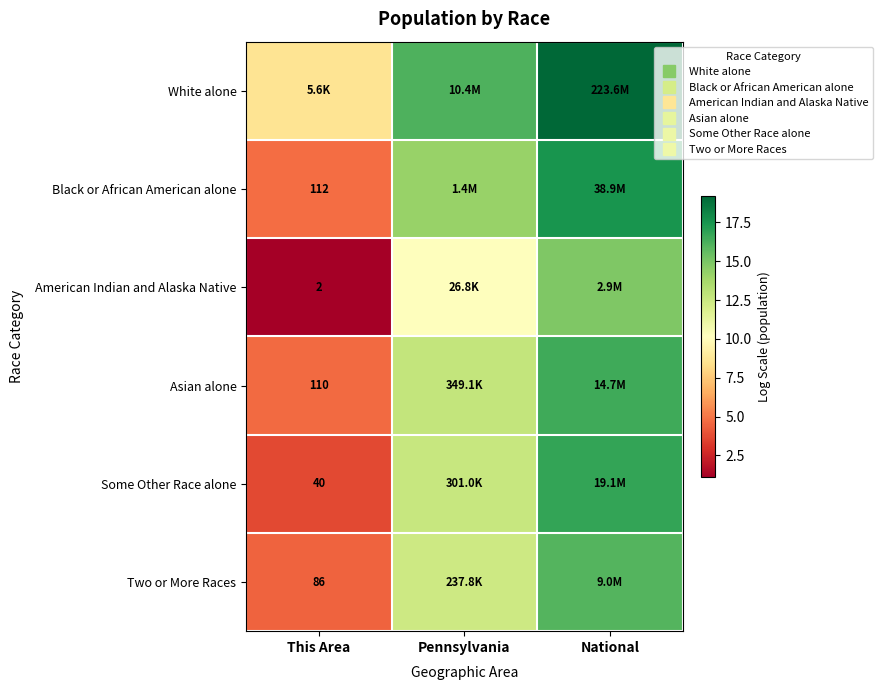

At which category is the sum across all series the highest?

National